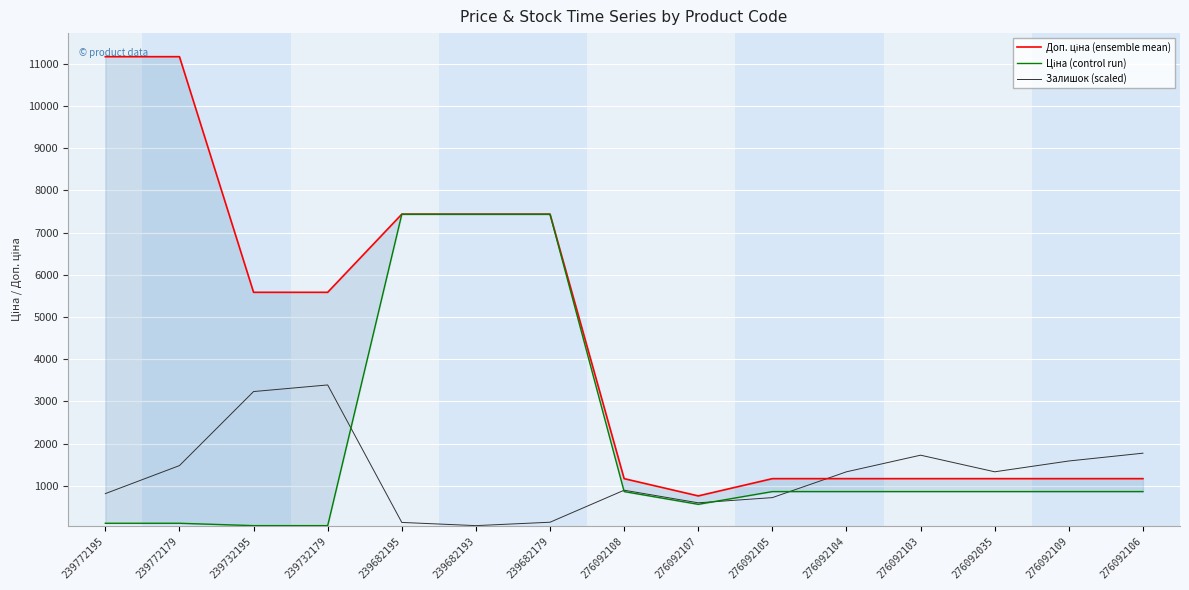

Reading left to right, list all the values displayed in this chart.

Доп. ціна (ensemble mean): 11169.0	11169.0	5585.0	5585.0	7436.2	7436.2	7436.2	1169.2	760.0	1169.2	1169.2	1169.2	1169.2	1169.2	1169.2
Ціна (control run): 111.7	111.7	55.9	55.9	7436.2	7436.2	7436.2	862.8	560.8	862.8	862.8	862.8	862.8	862.8	862.8
Залишок (scaled): 814.6	1478.6	3233.3	3389.8	131.7	55.9	136.5	895.3	596.5	719.8	1331.6	1725.2	1331.6	1587.7	1772.6